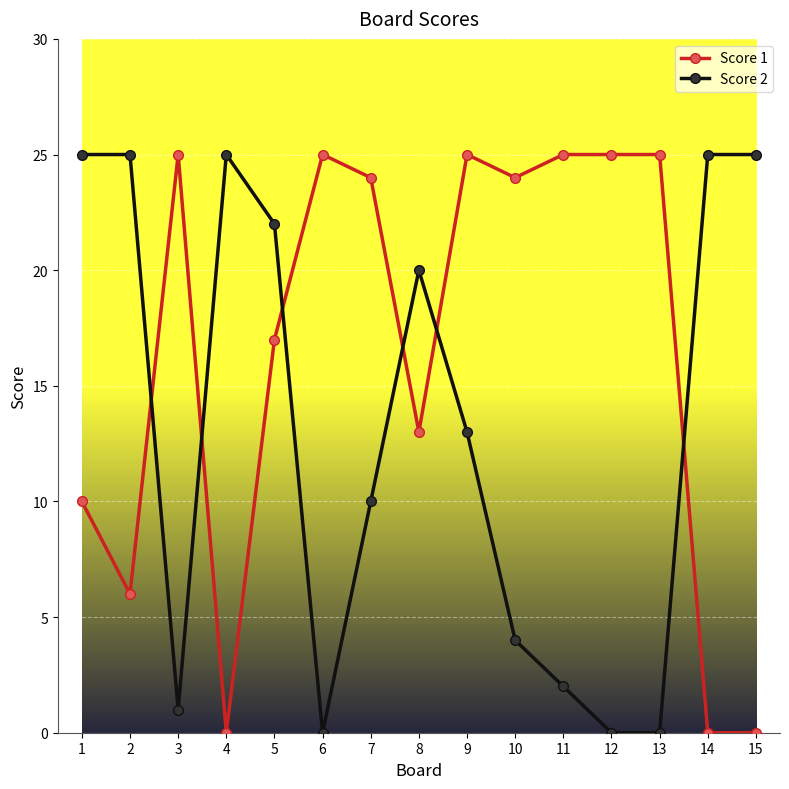

Reading left to right, what are all the values shown in this chart?

Score 1: 10	6	25	0	17	25	24	13	25	24	25	25	25	0	0
Score 2: 25	25	1	25	22	0	10	20	13	4	2	0	0	25	25